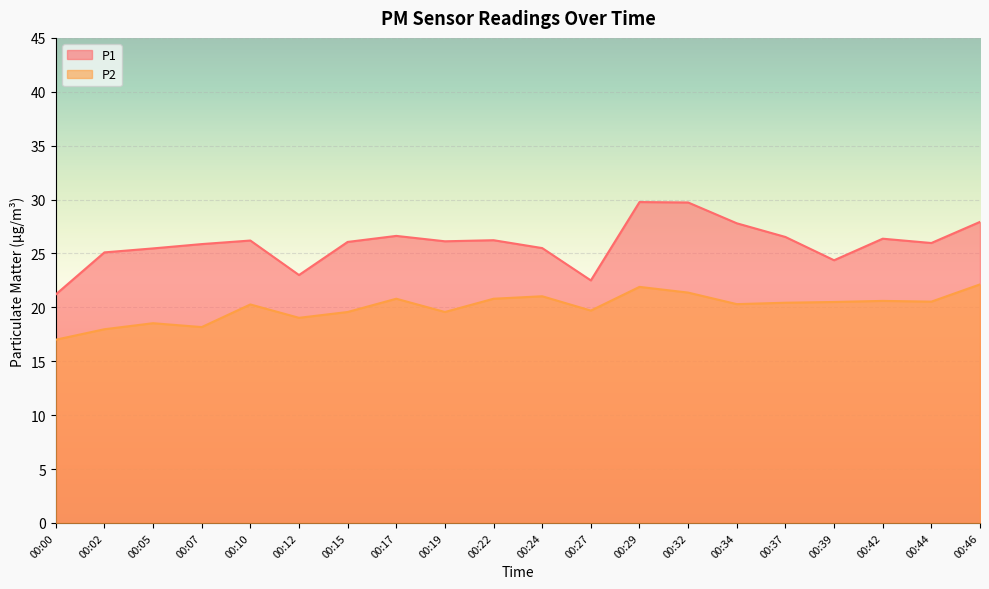

At which category does the chart reach its peak across all series?

00:29